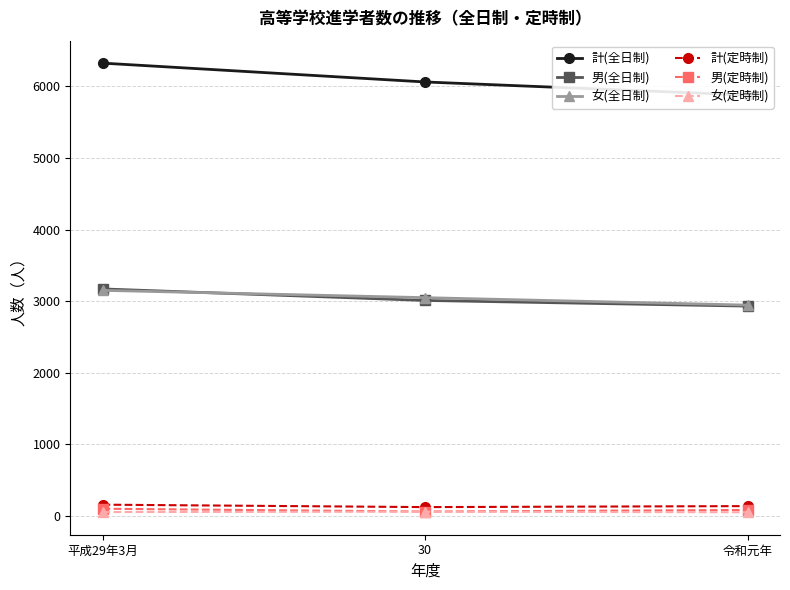

The 計(定時制) series shows 160 at 平成29年3月. True or false?

True